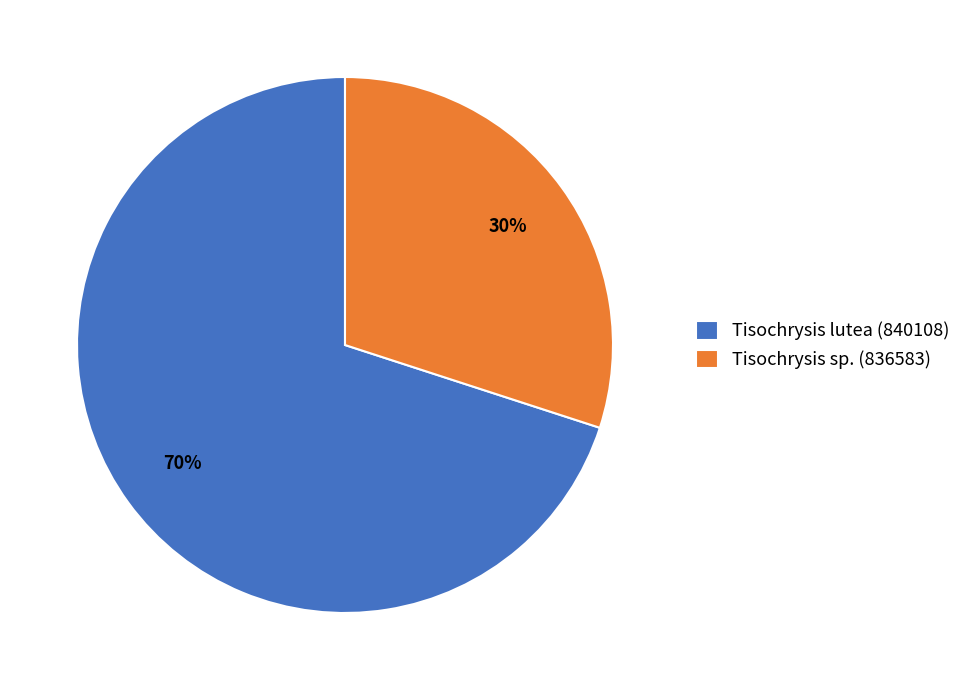

Count the number of slices in the pie.

2